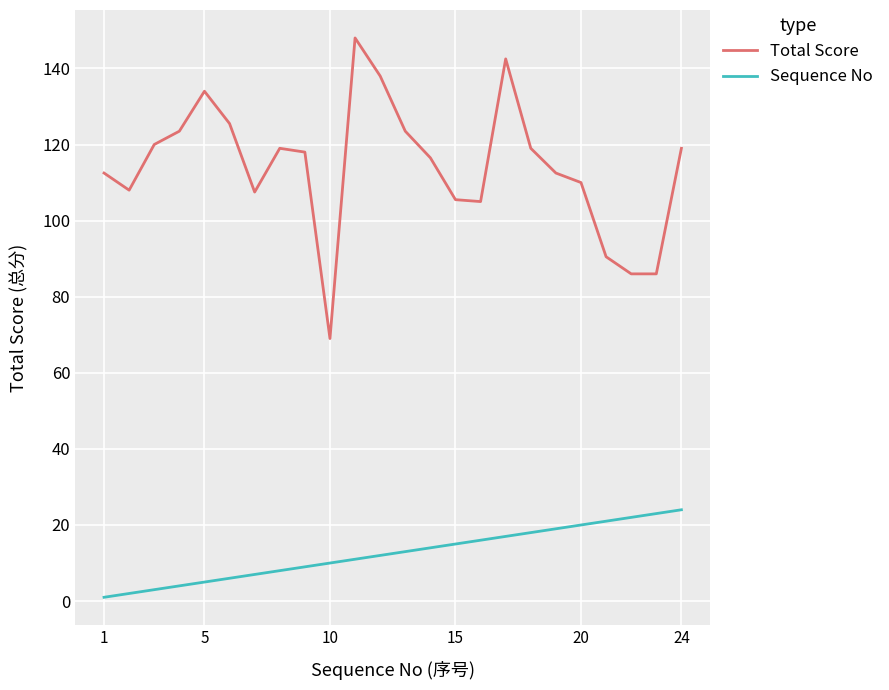

What is the difference between the maximum and minimum values in the Sequence No series?

23.0